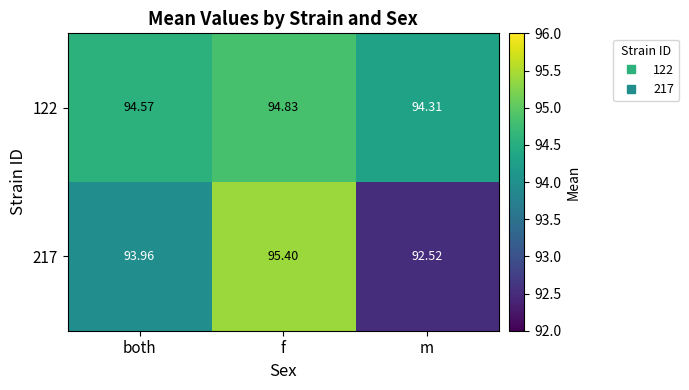

What is the difference between the highest and lowest values at both?

0.6